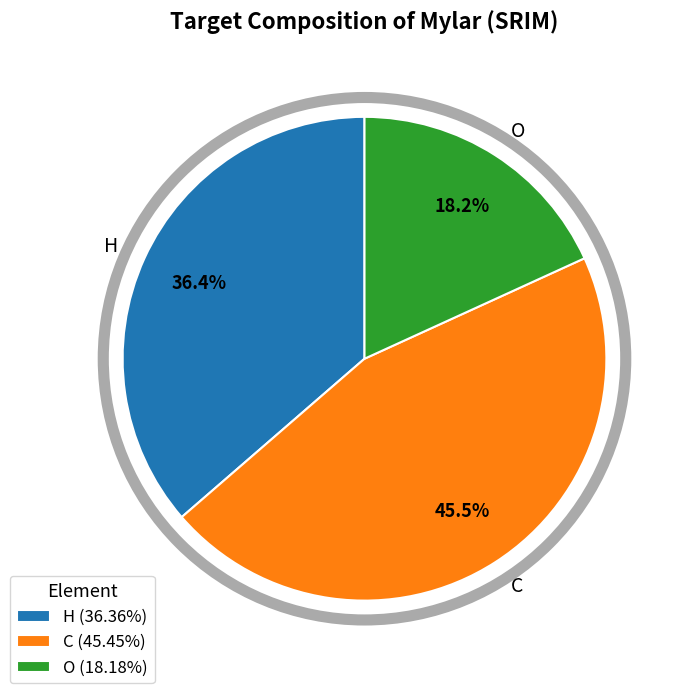

Count the number of slices in the pie.

3